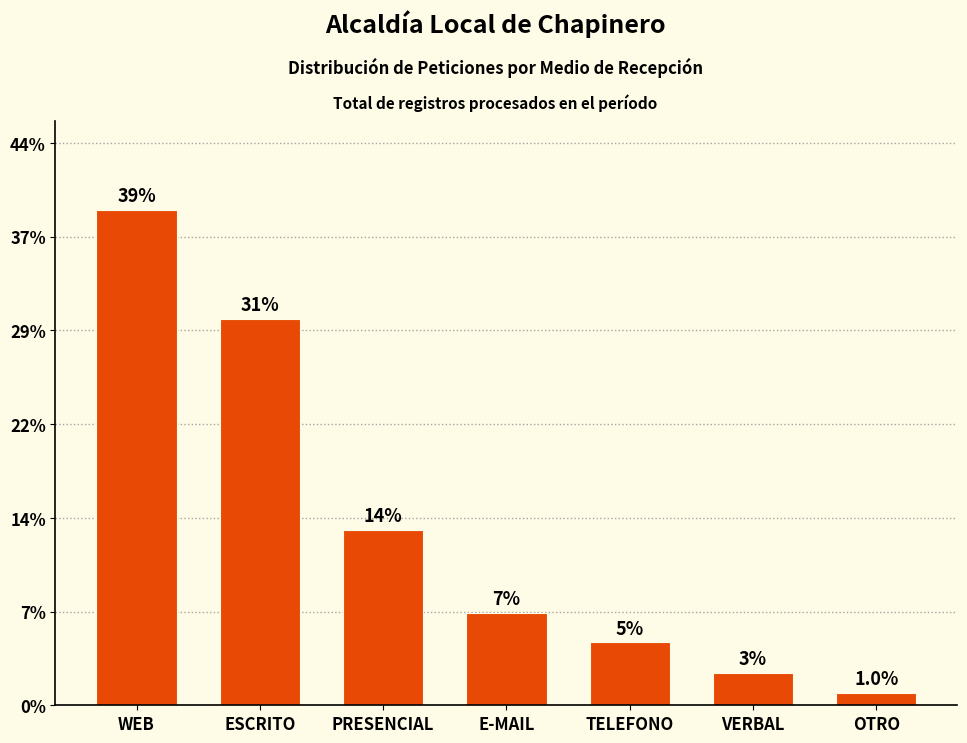

What is the label of the 2nd bar from the left?

ESCRITO